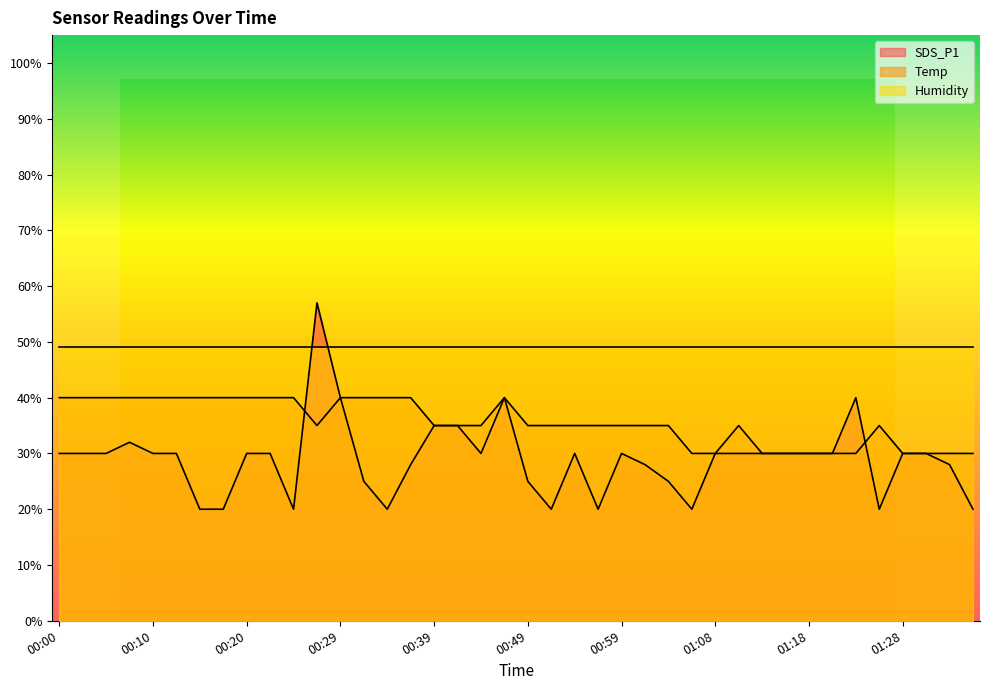

What position from the right is 01:16?

9